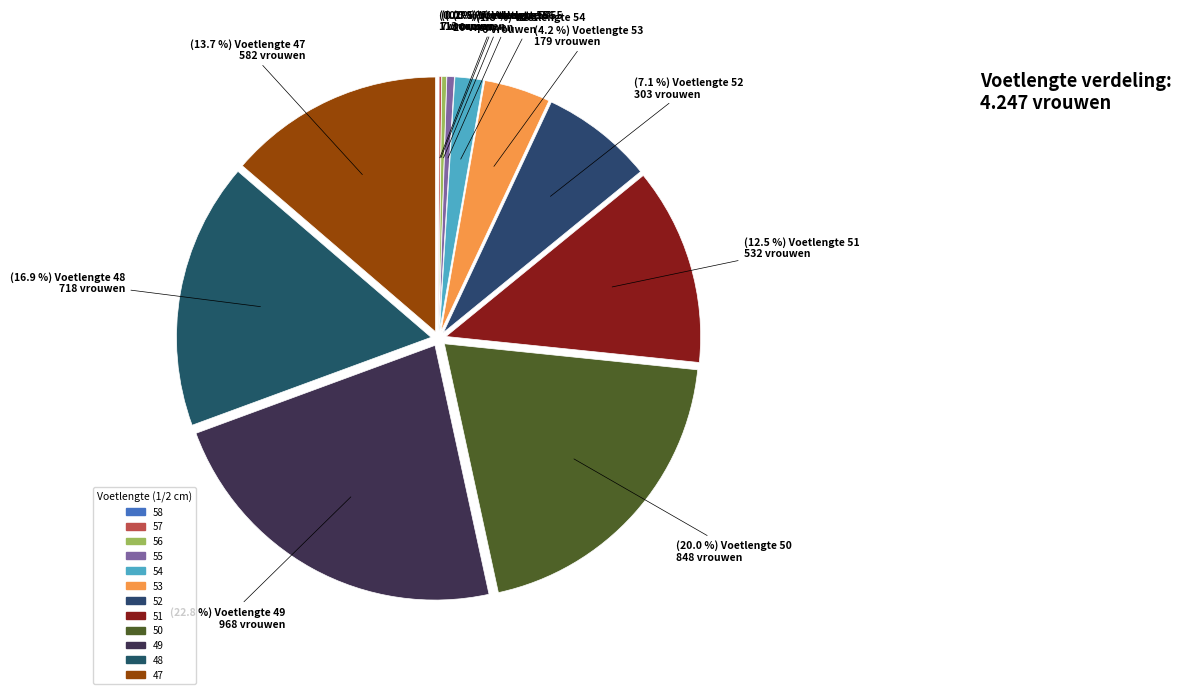

The 52 slice represents 7% of the pie. True or false?

True